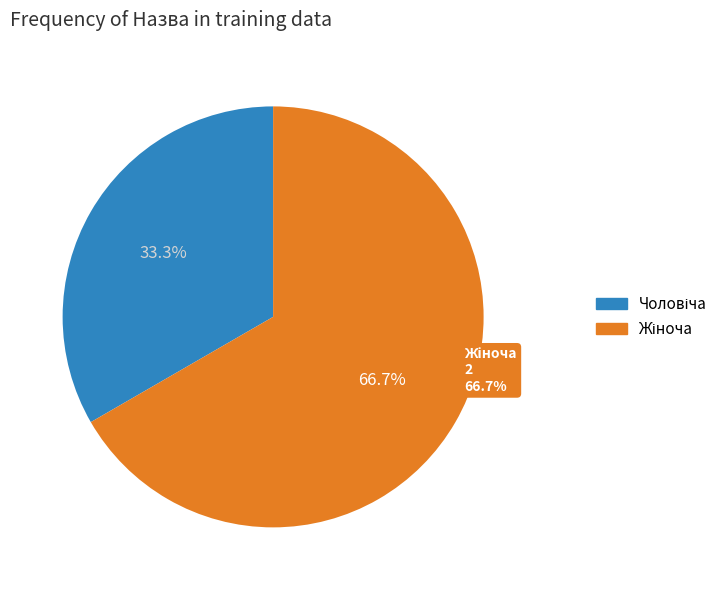

What is the change in value from Чоловіча to Жіноча?

+1